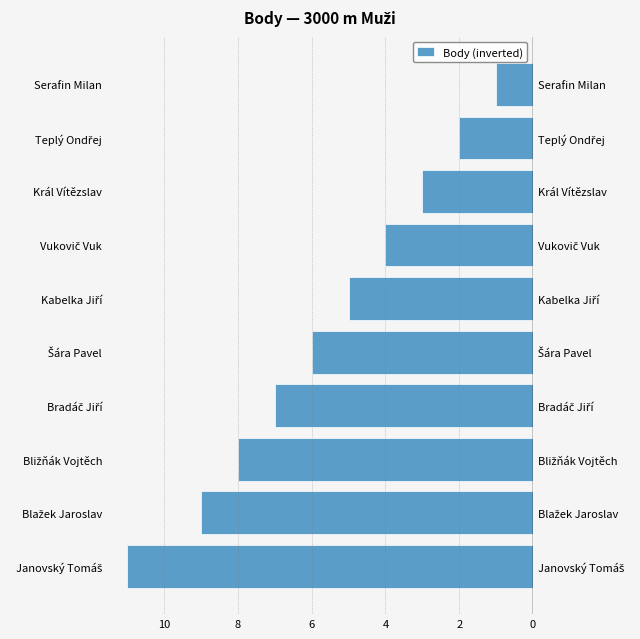

The chart shows a value of -10 at Šára Pavel. True or false?

False